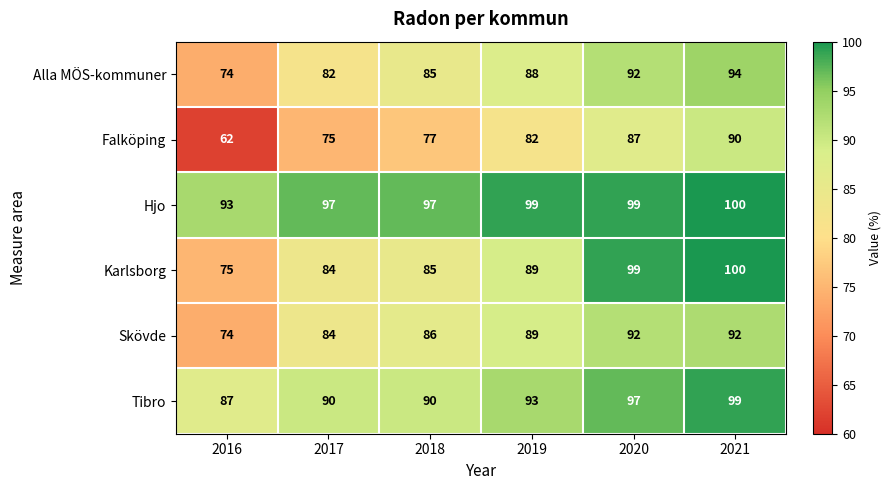

At which label is Alla MÖS-kommuner closest to 84?

2018